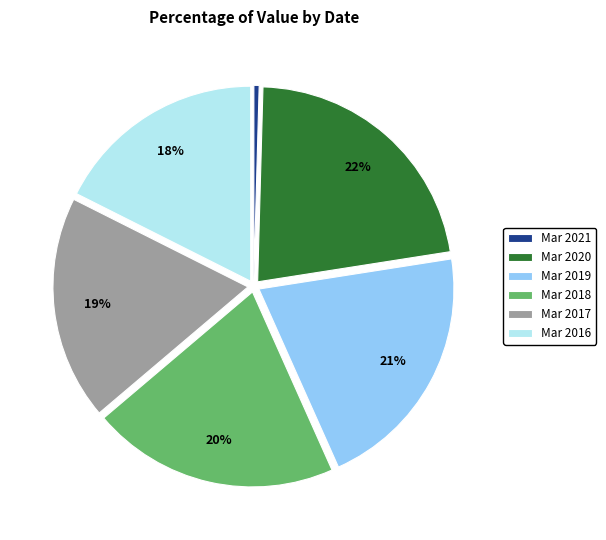

To the nearest percent, what is the difference between the largest and smallest slice percentages?

22%